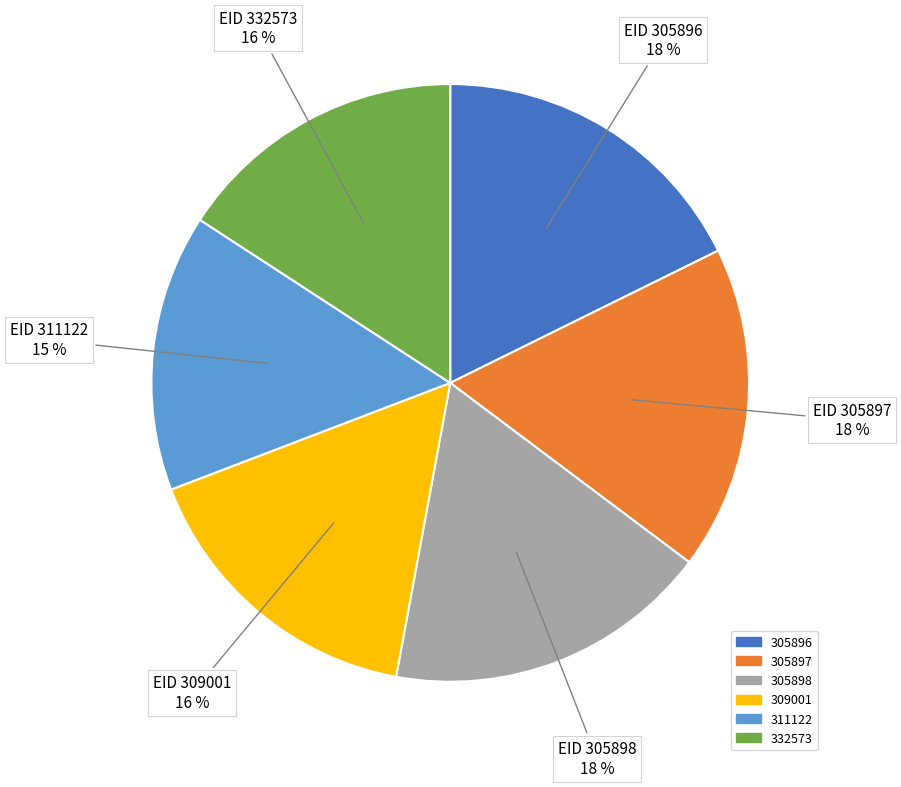

Which slice is the smallest?

311122